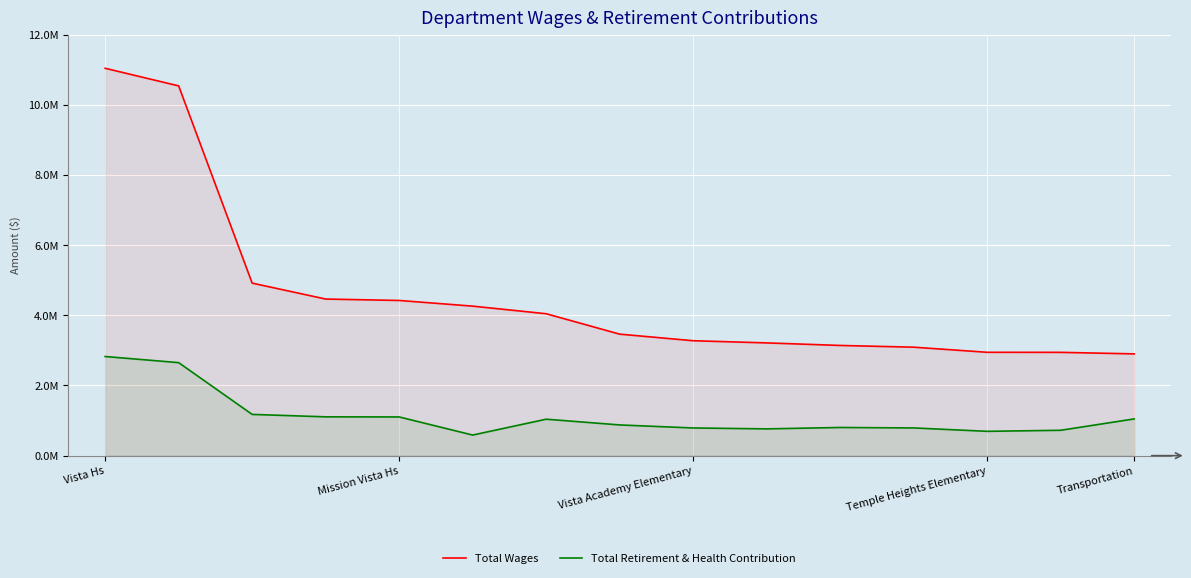

Which has a higher value, Transportation or Temple Heights Elementary?

Temple Heights Elementary